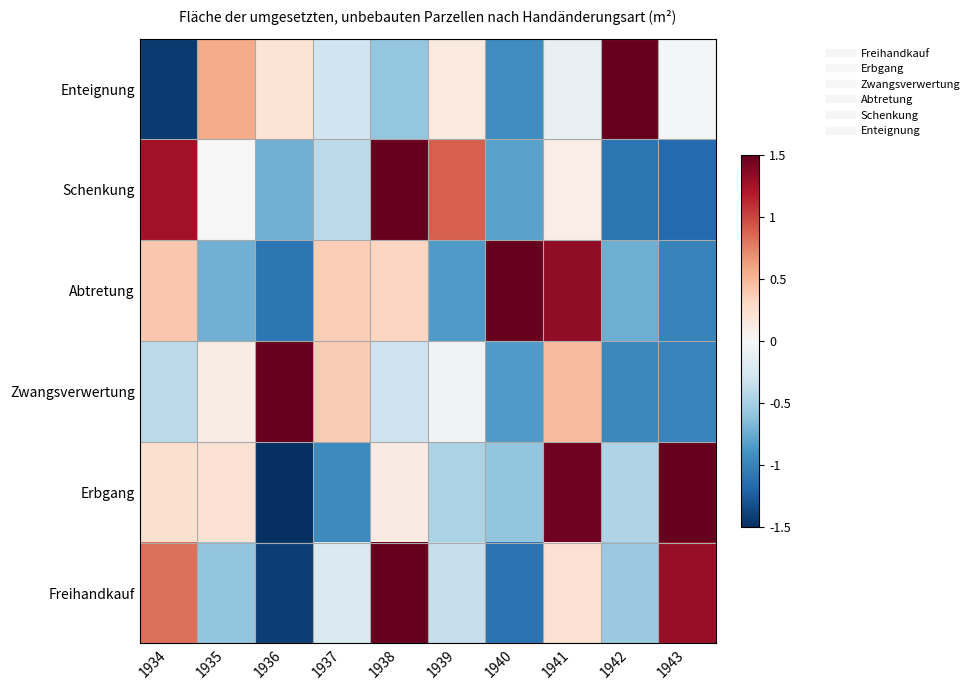

At which category is the sum across all series the highest?

1941